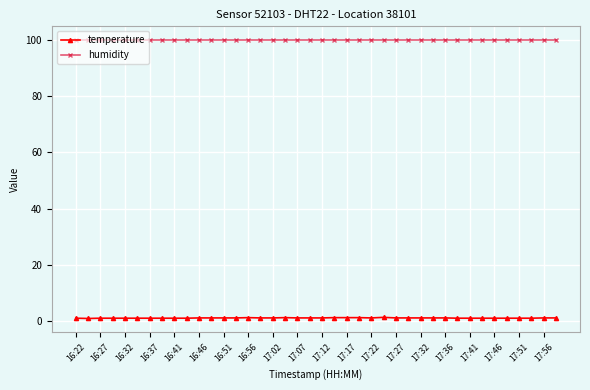

True or false: humidity and temperature intersect in this chart.

False